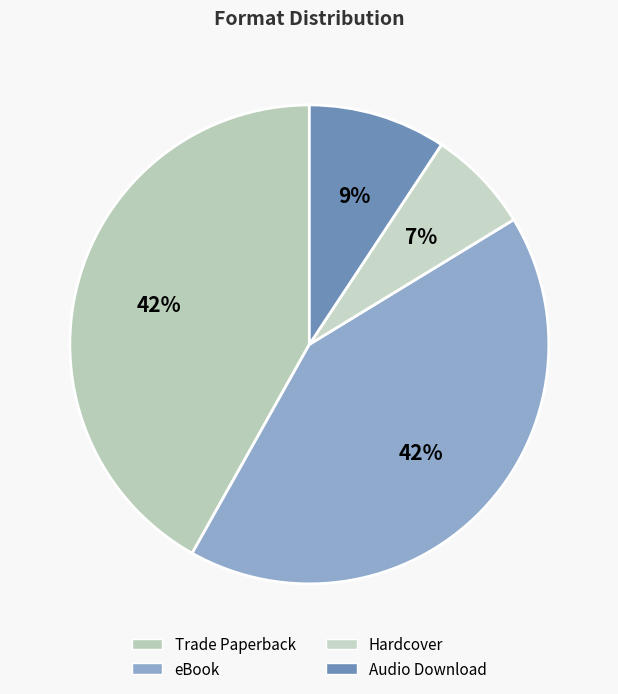

To the nearest percent, what is the difference between the largest and smallest slice percentages?

35%